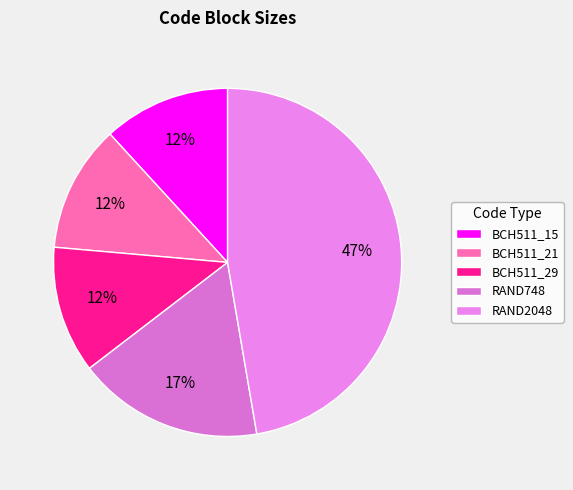

What is the largest slice in the pie chart?

RAND2048